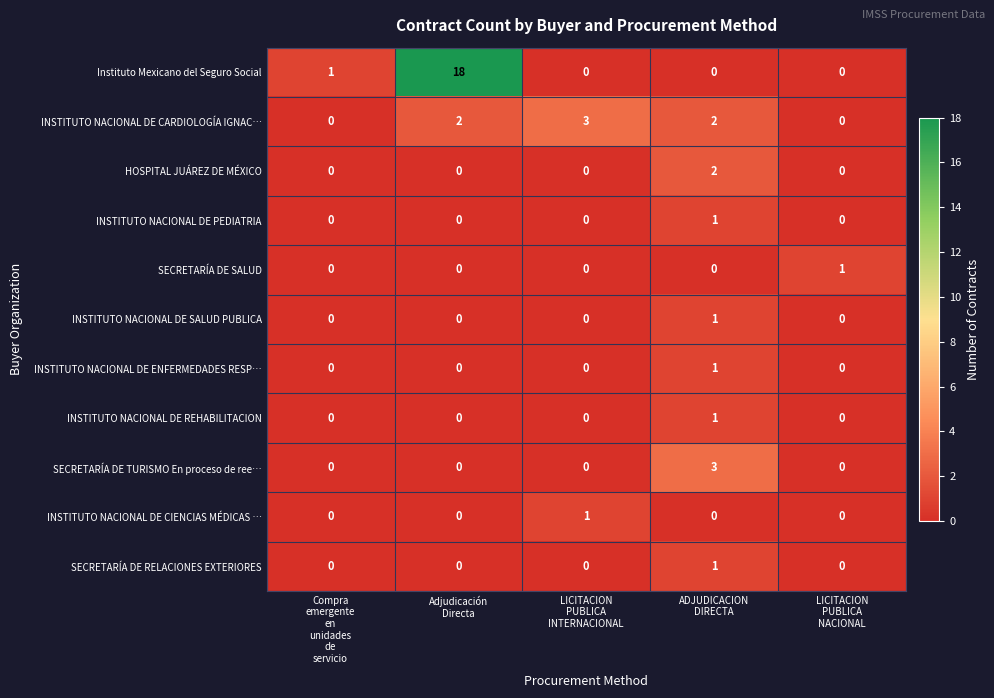

What is the sum of all Instituto Mexicano del Seguro Social values?

19